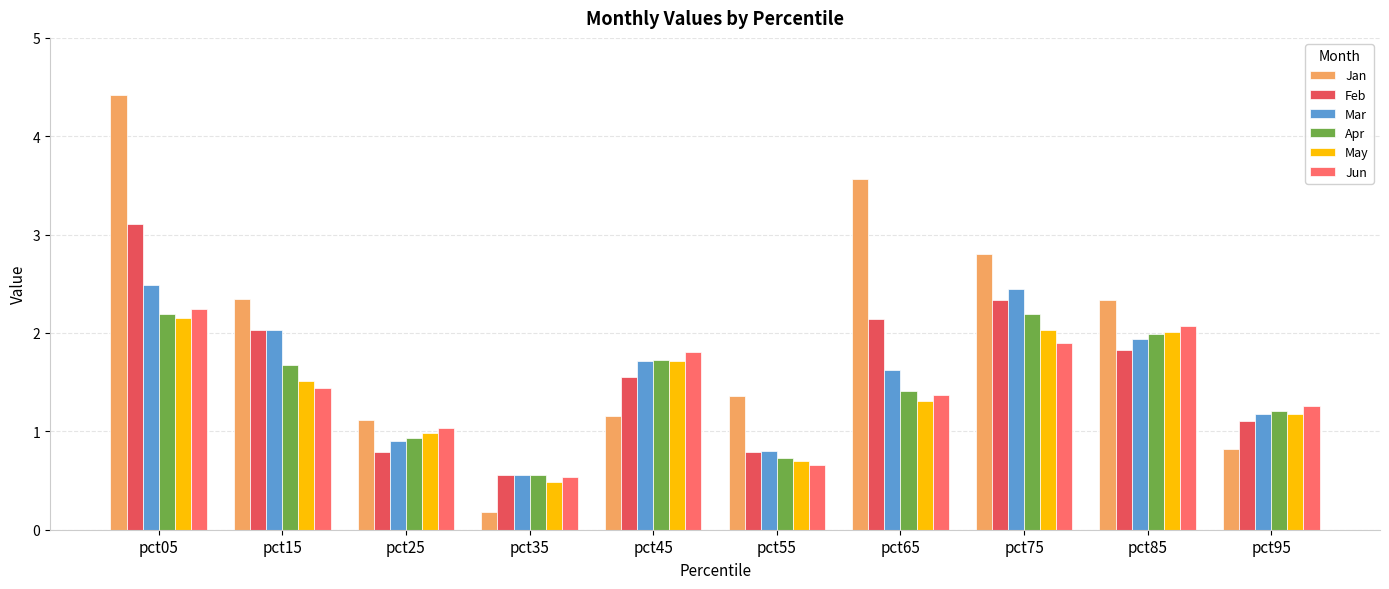

Read the May value at pct45.

1.7